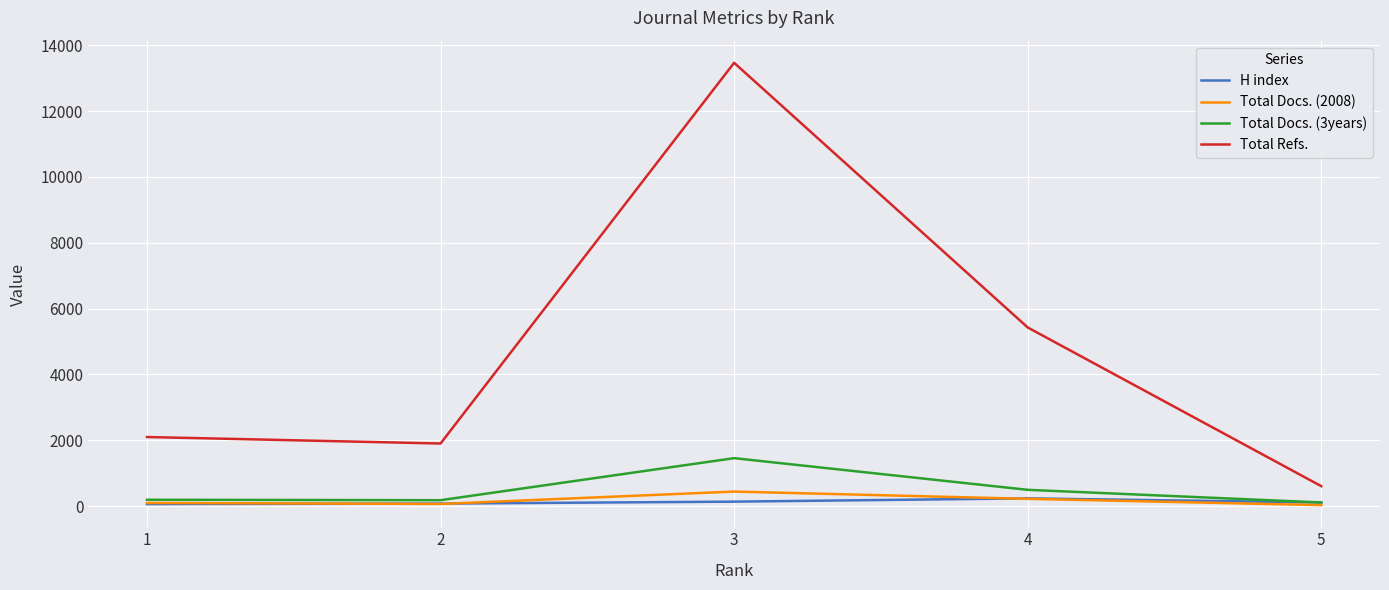

What is the difference between the Total Docs. (3years) values at 3 and 2?

1277